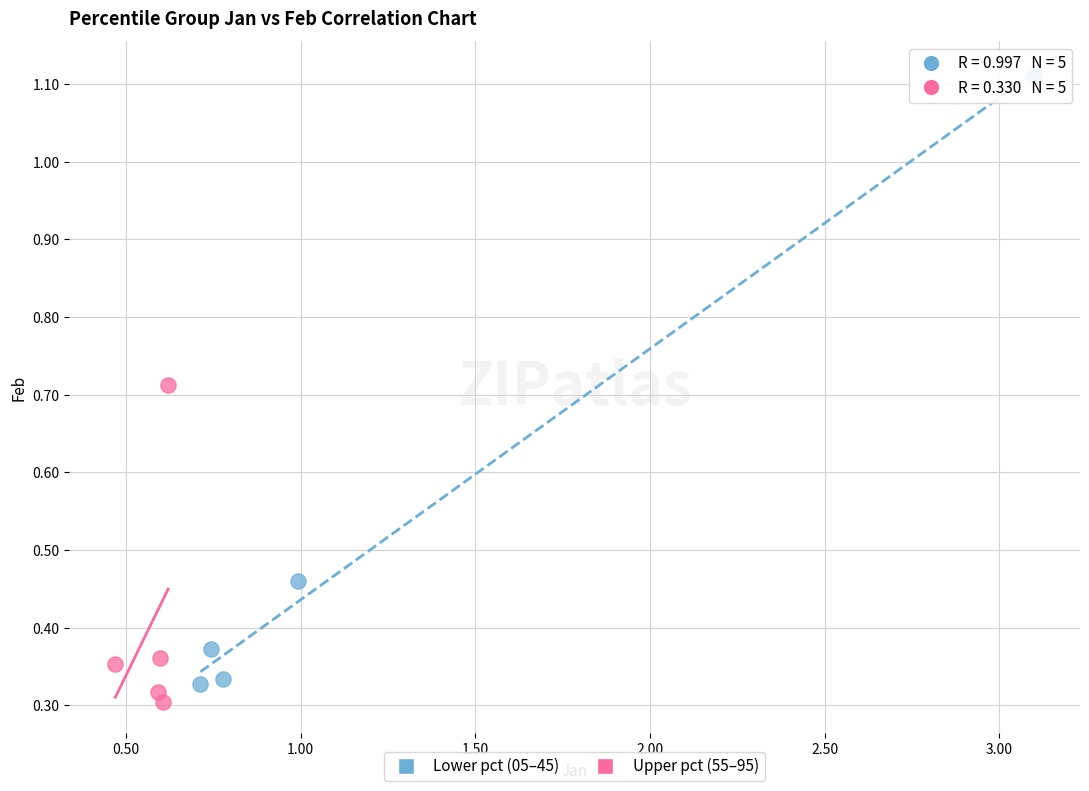

Which series has the largest Y range (max minus min)?

Lower pct (05–45)